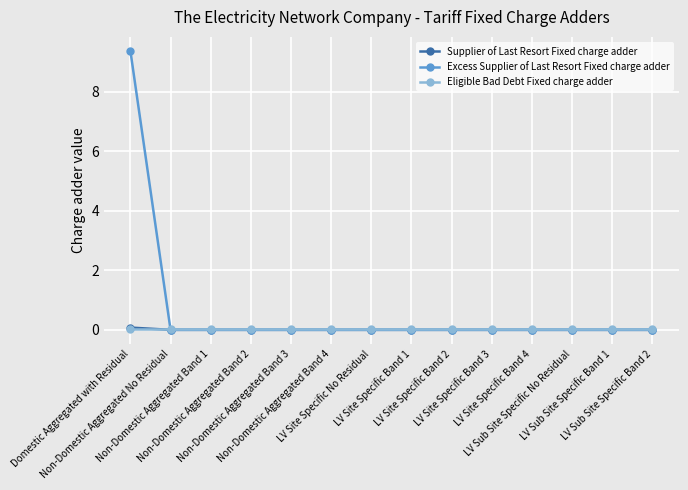

How many distinct data groups are displayed?

3